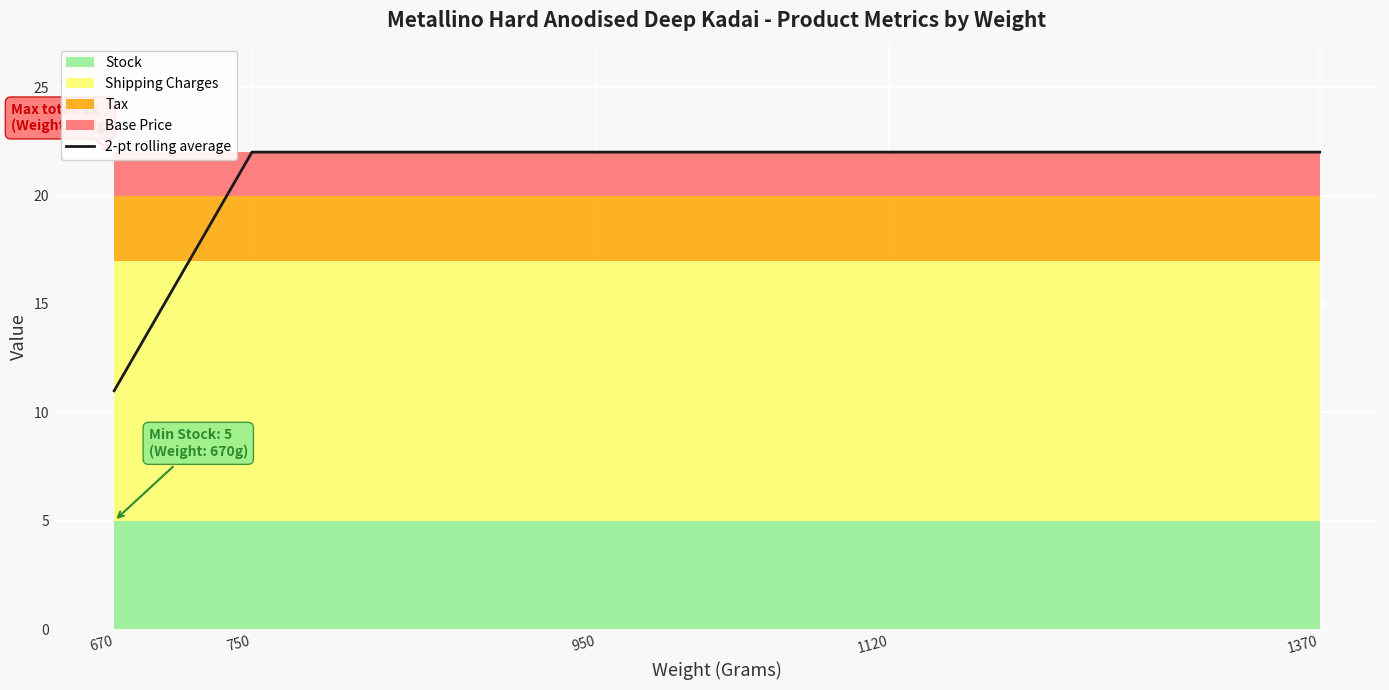

Reading left to right, extract all data points from this chart.

670=11	750=22	950=22	1120=22	1370=22